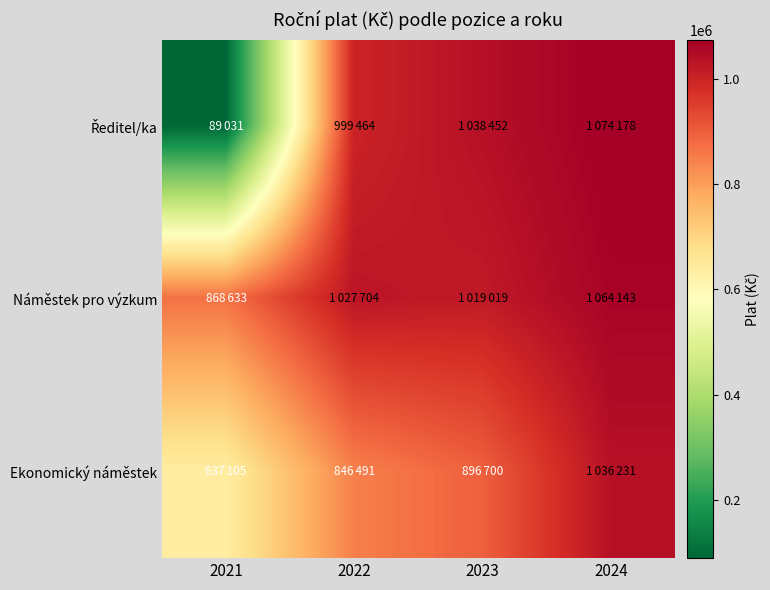

What is the smallest value displayed?

89031